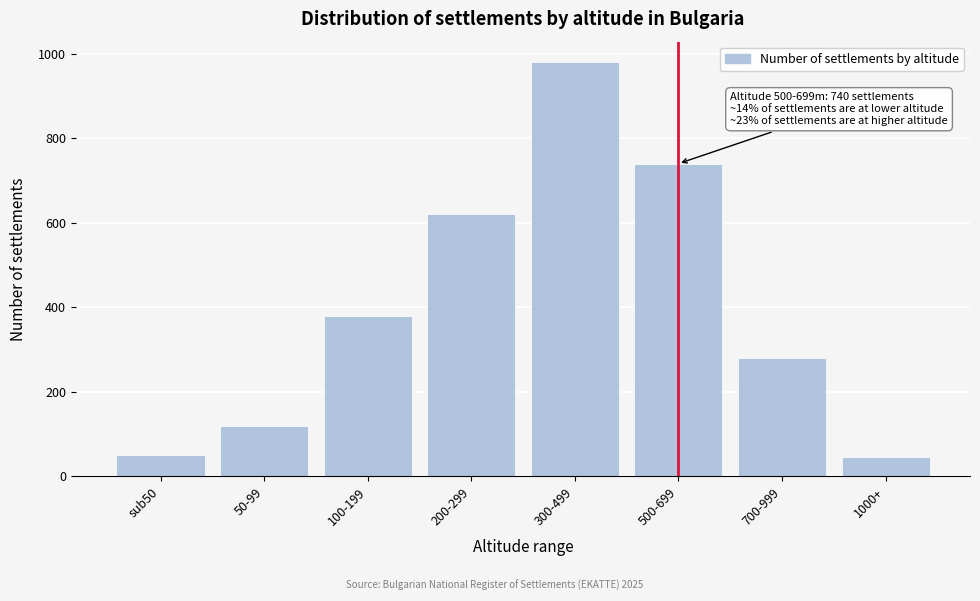

Reading left to right, transcribe all the data shown in this chart.

50	120	380	620	980	740	280	45